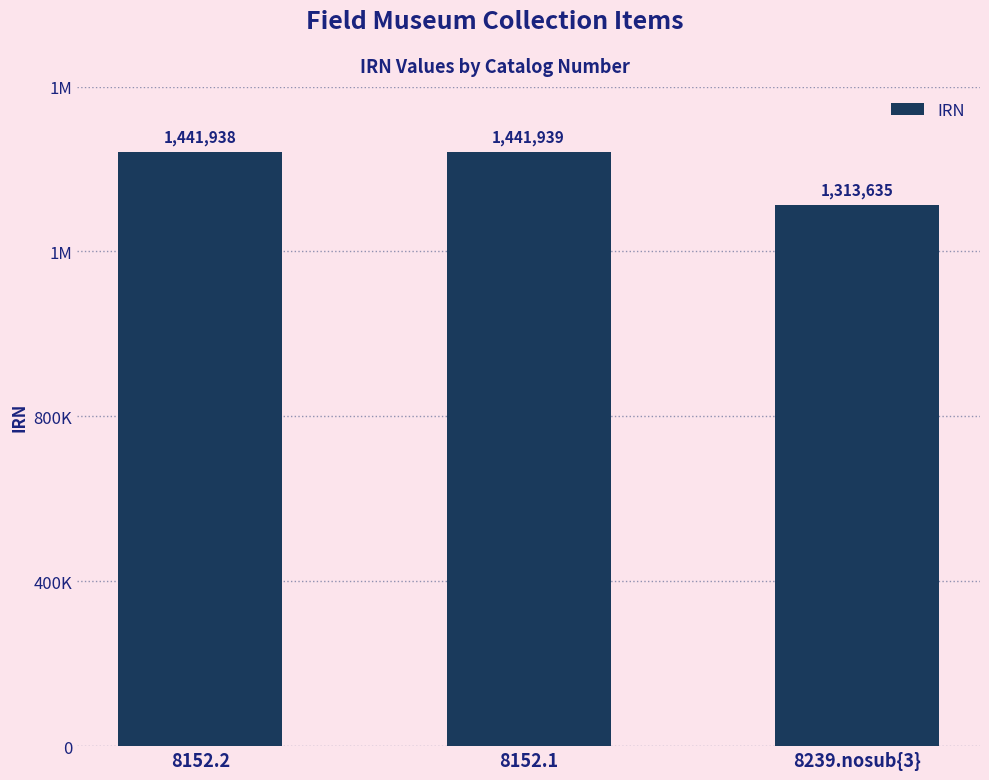

Does the chart contain any negative values?

No